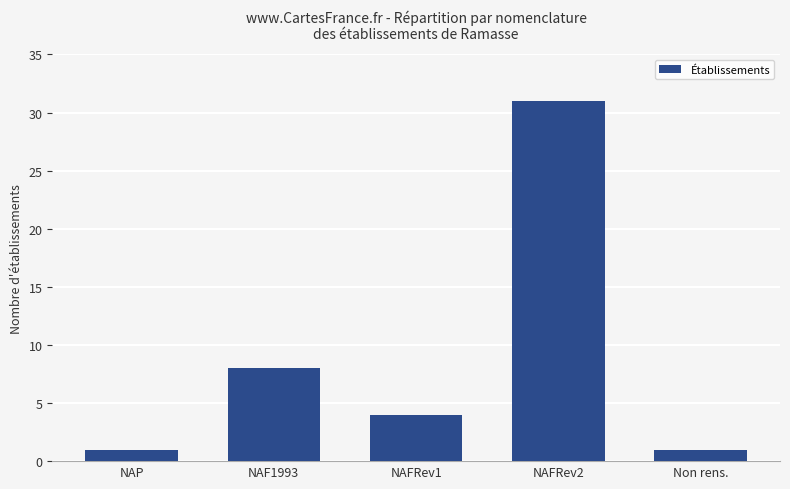

At which label is the value closest to 16?

NAF1993